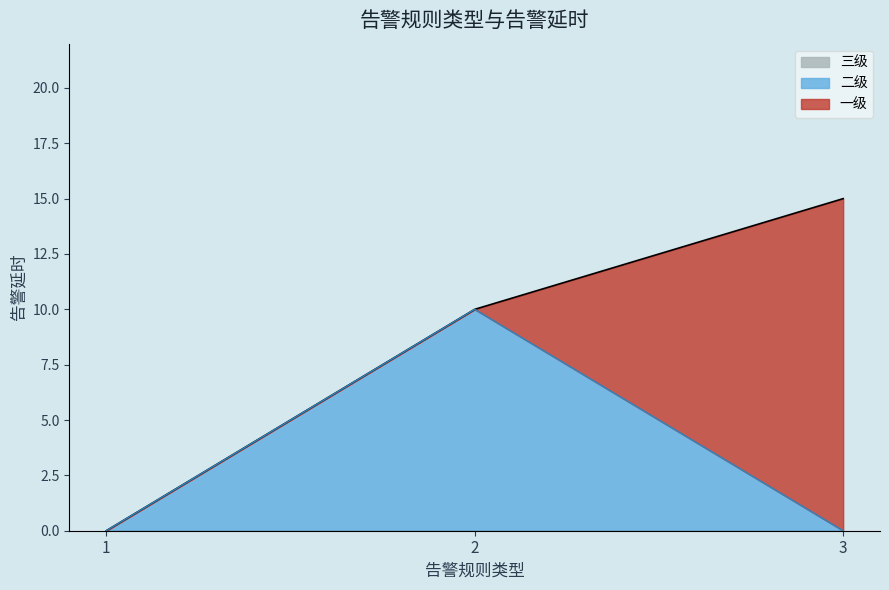

Between which two adjacent categories do 一级 and 二级 first intersect?

1 and 2